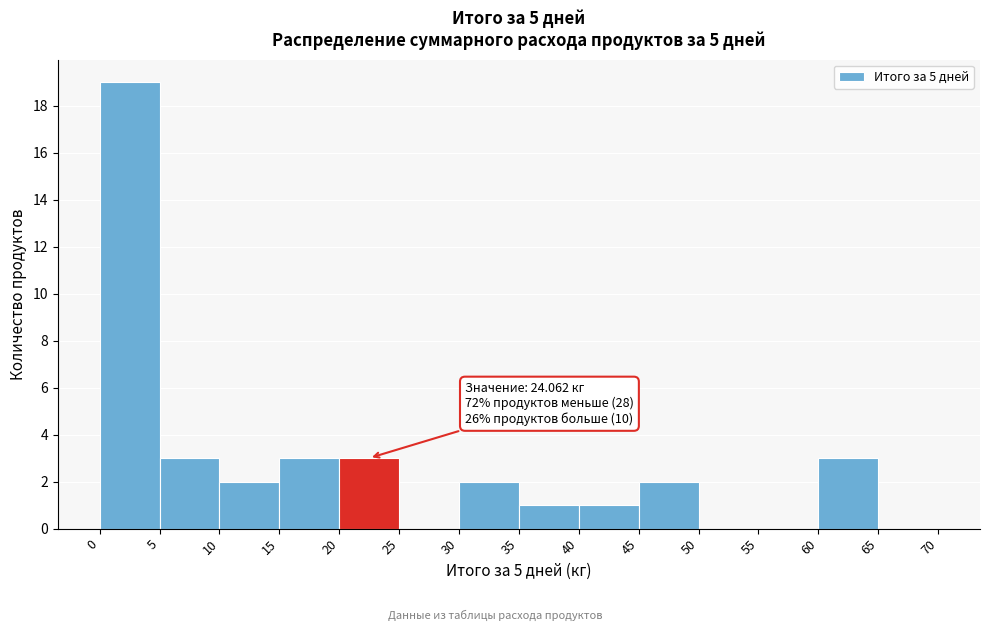

Over which range of the x-axis is the bar tallest?

0 to 5